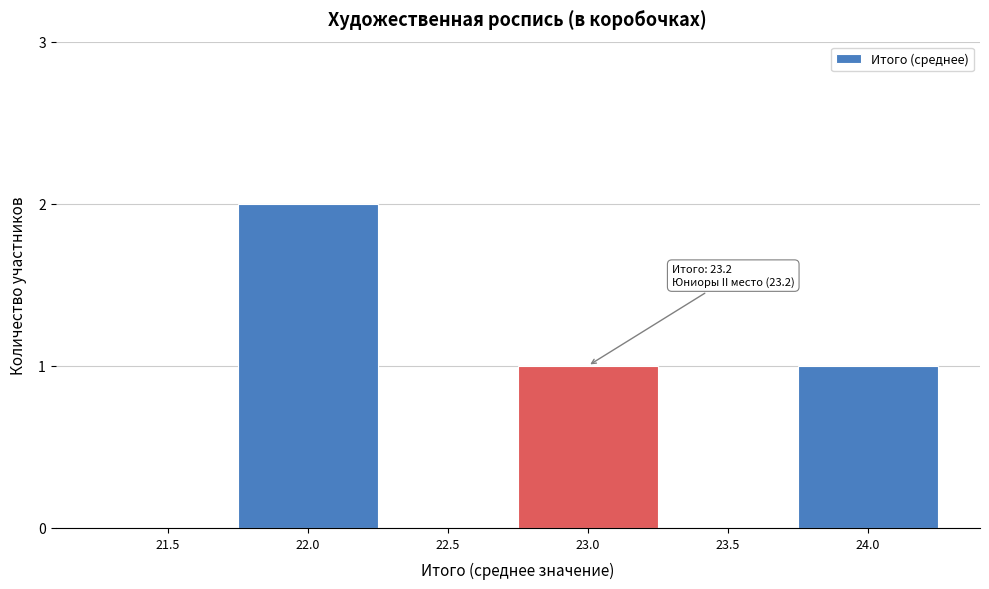

Reading left to right, extract all data points from this chart.

21.5=0	22.0=2	22.5=0	23.0=1	23.5=0	24.0=1